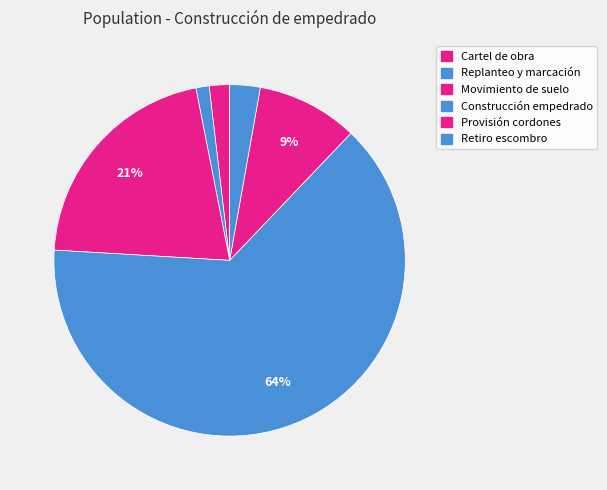

How many segments does this pie chart have?

6